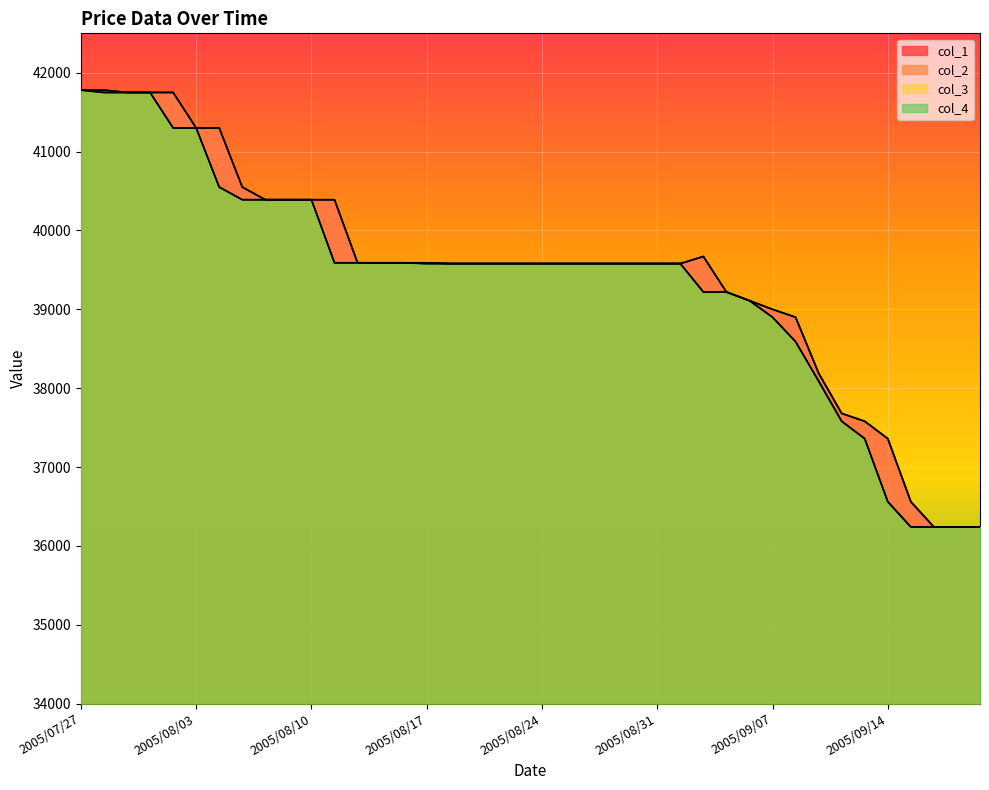

What is the difference between the maximum and second lowest values in the col_3 series?

5540